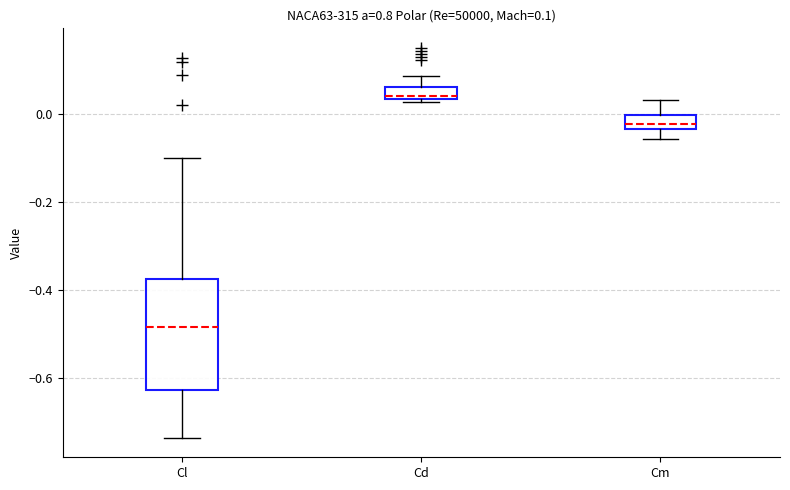

Which box's median line is the lowest?

Cl